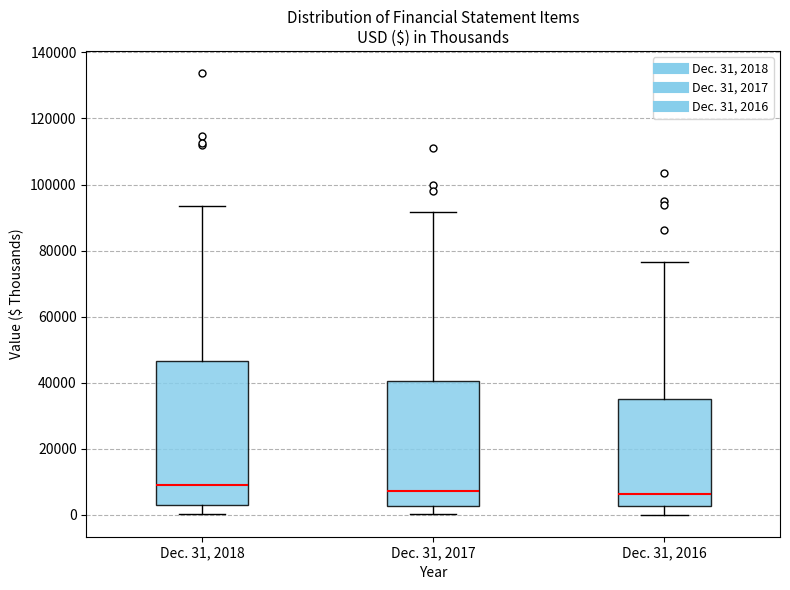

Reading left to right, read every box against the y-axis: the position of its median line, the range the box covers, and the ends of its whiskers. The values are not printed on the chart, so give them approximately, as read against the axis.

Dec. 31, 2018: median 8000, box 4000 to 46000, whiskers 0 to 94000
Dec. 31, 2017: median 8000, box 2000 to 40000, whiskers 0 to 92000
Dec. 31, 2016: median 6000, box 2000 to 36000, whiskers 0 to 76000